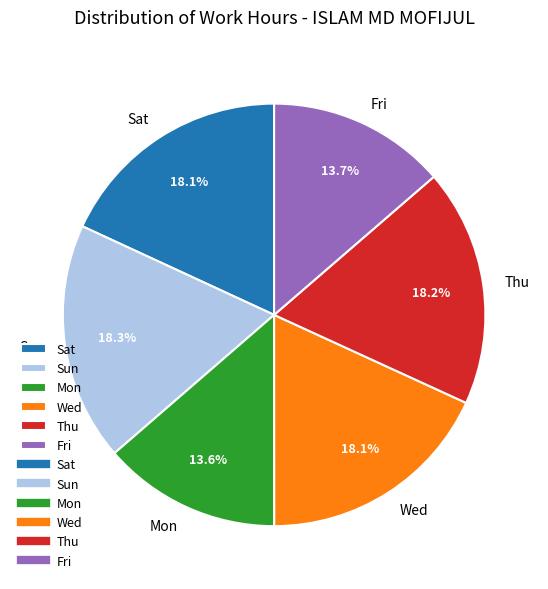

Does any single category account for the majority?

No